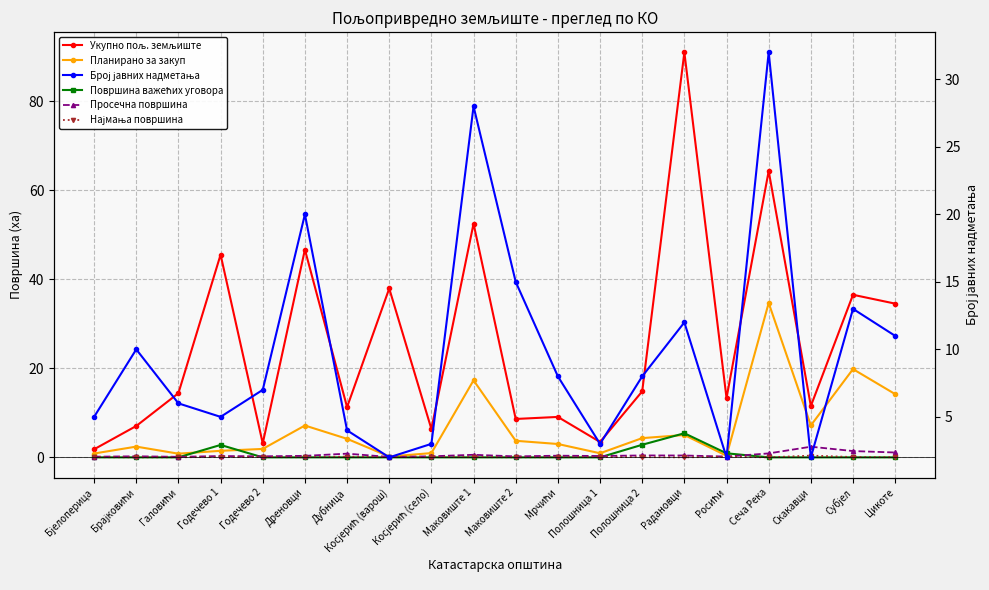

Is it true that Број јавних надметања equals 13.0 at Субјел?

True